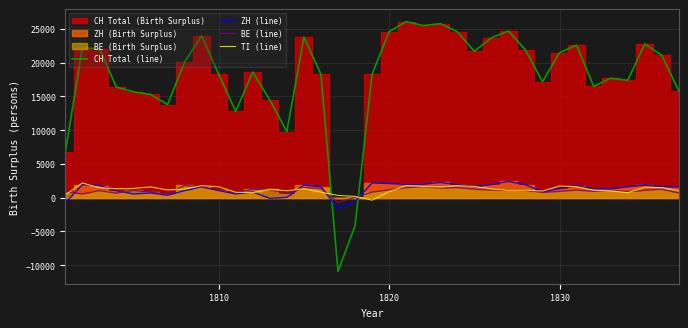

How many categories are shown in the chart?

37